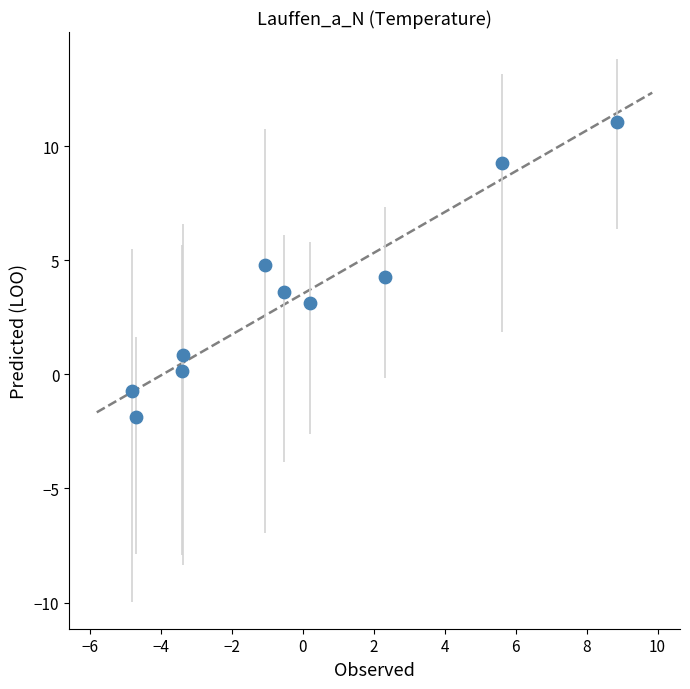

What is the range of Y values (max minus min)?

12.9